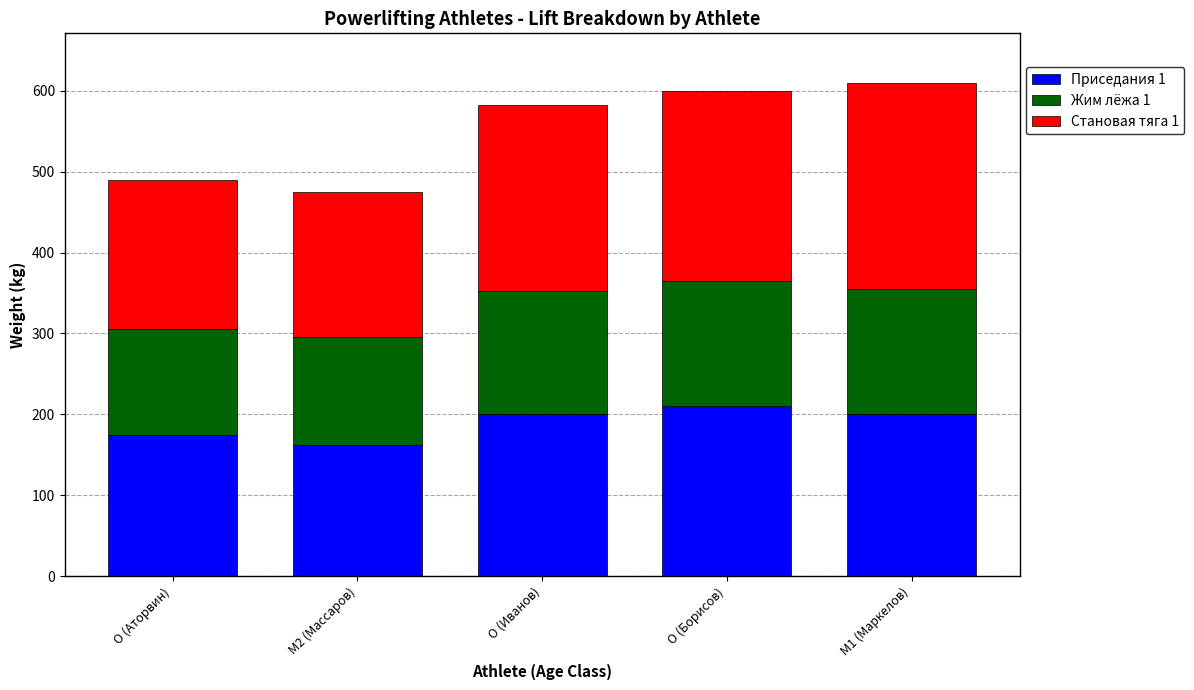

What is the average value of the Приседания 1 series?

189.5